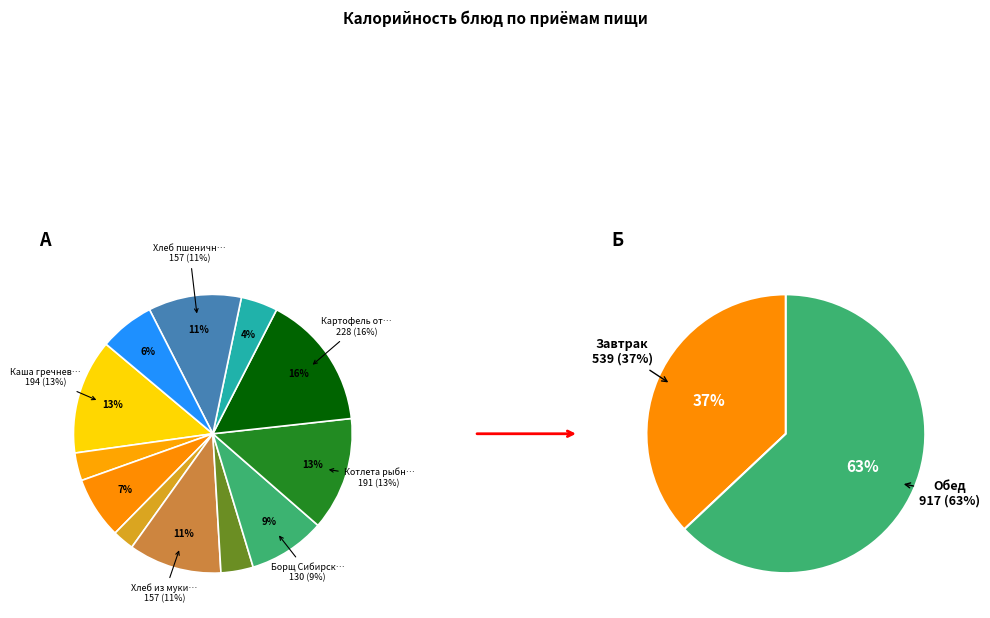

To the nearest percent, what is the average slice percentage?

8%